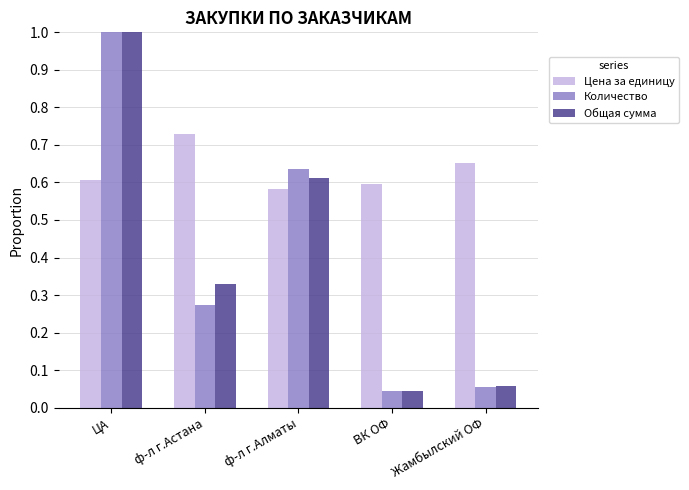

What is the greatest value displayed?

1.0